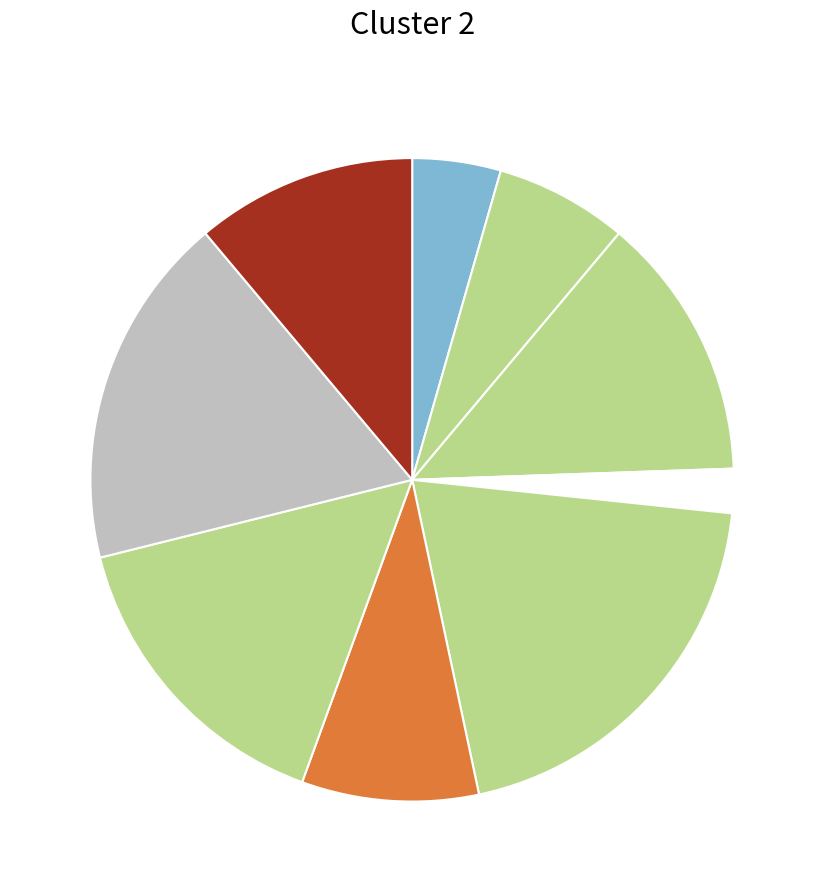

Count the number of slices in the pie.

9